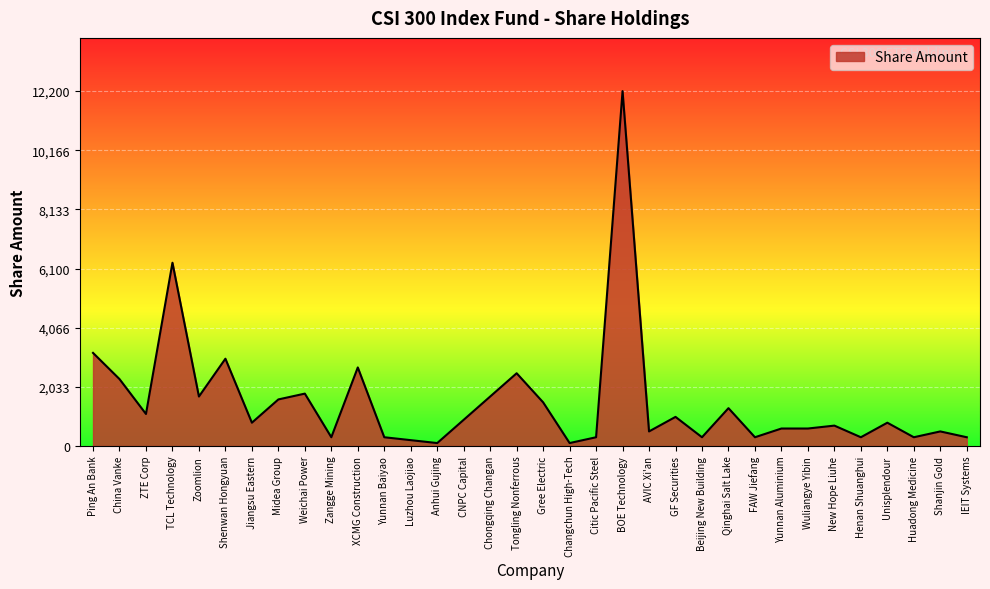

Between Zoomlion and Henan Shuanghui, which is larger?

Zoomlion